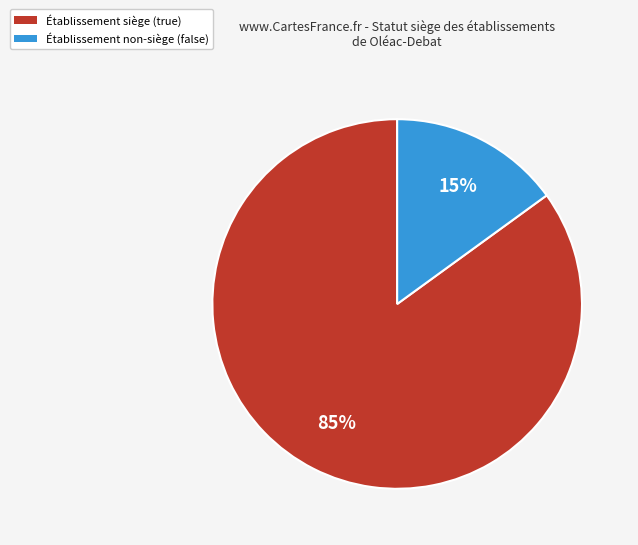

How many slices are in this pie chart?

2